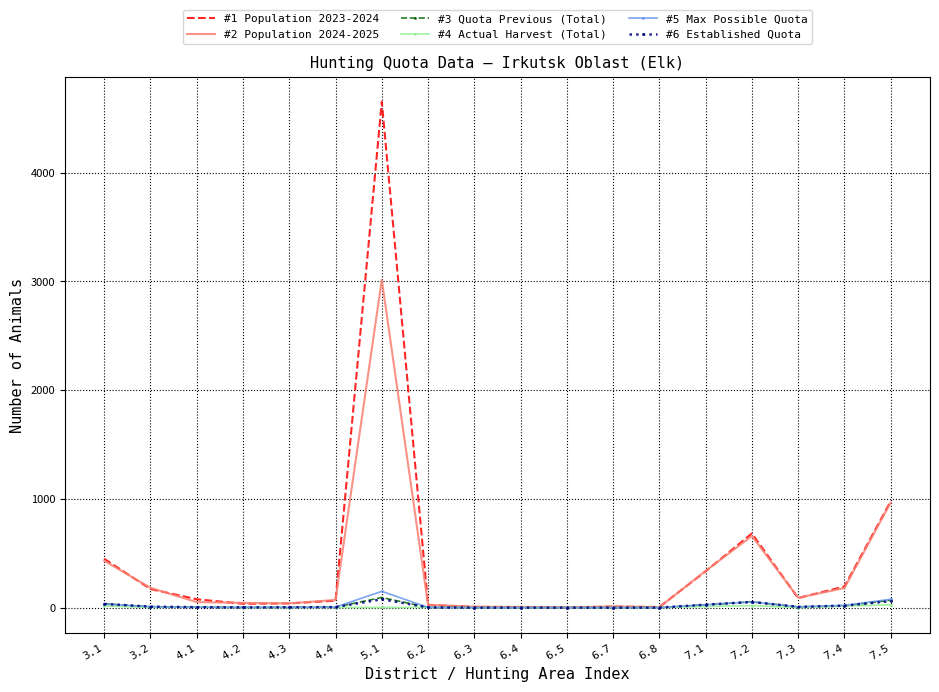

What is the greatest value displayed?

4651